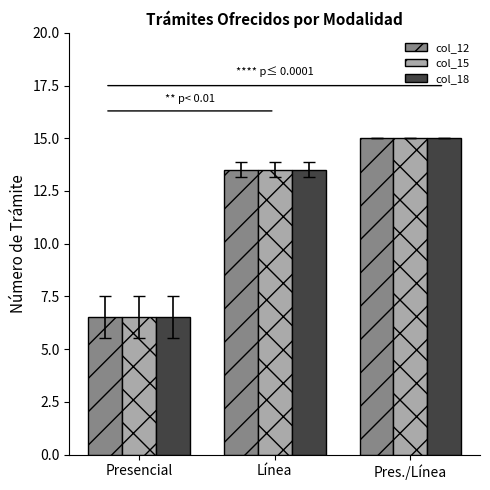

Rank the categories by col_15 value from lowest to highest.

Presencial, Línea, Pres./Línea